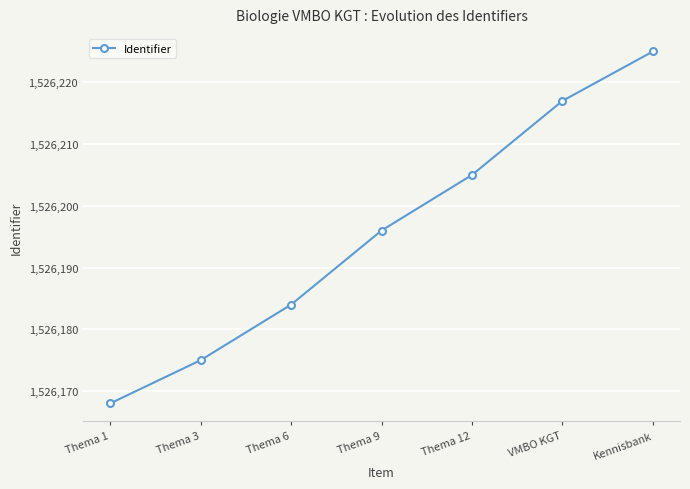

What is the sum of all values?

10683370